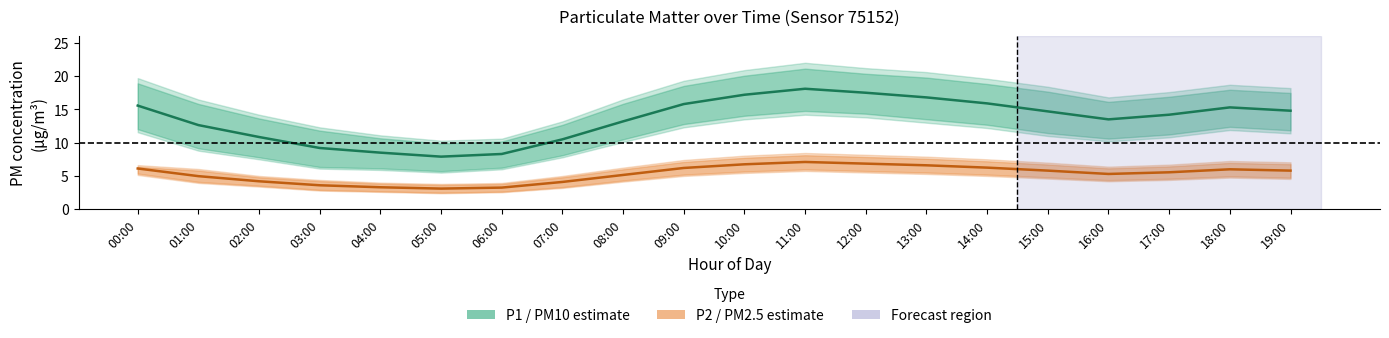

What position from the left is 15:00?

16